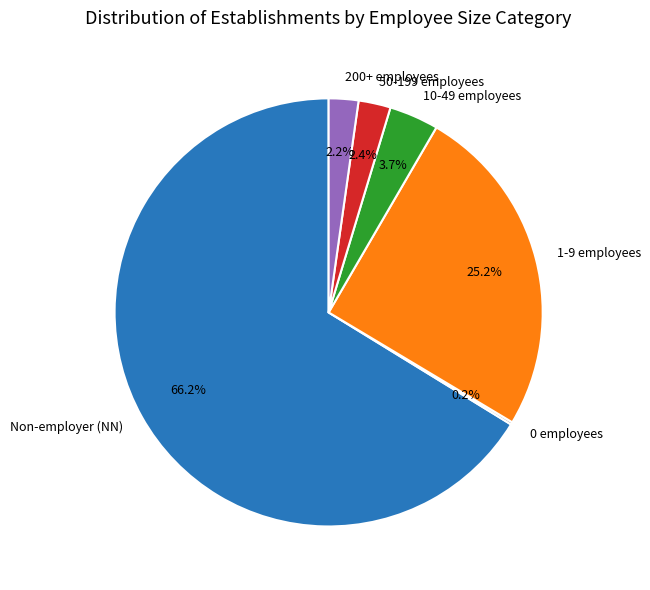

Which category has the biggest portion of the pie?

Non-employer (NN)